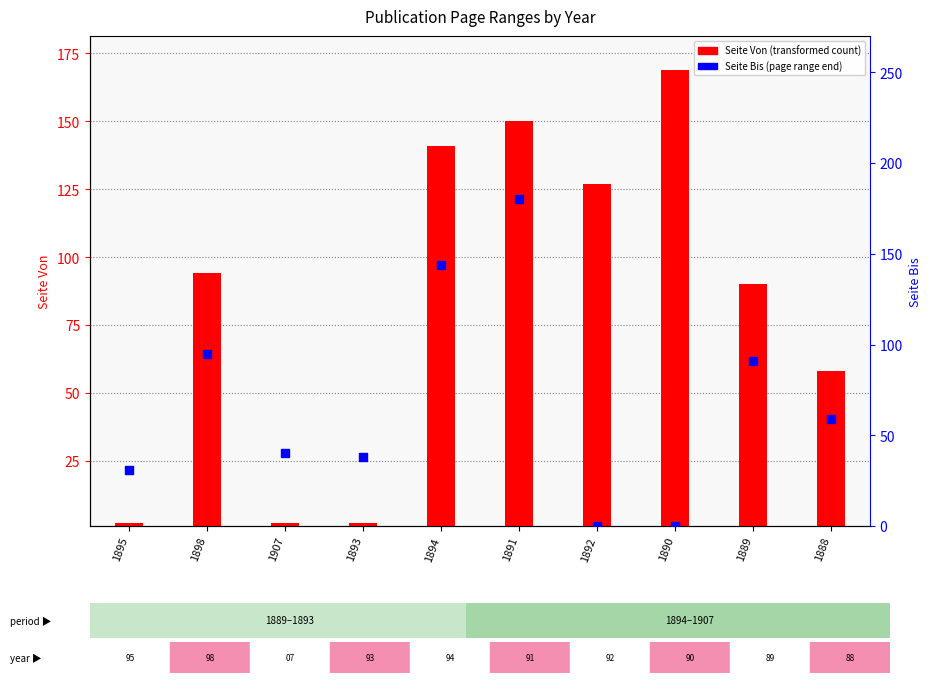

Which series reaches the maximum Y coordinate?

Seite Bis